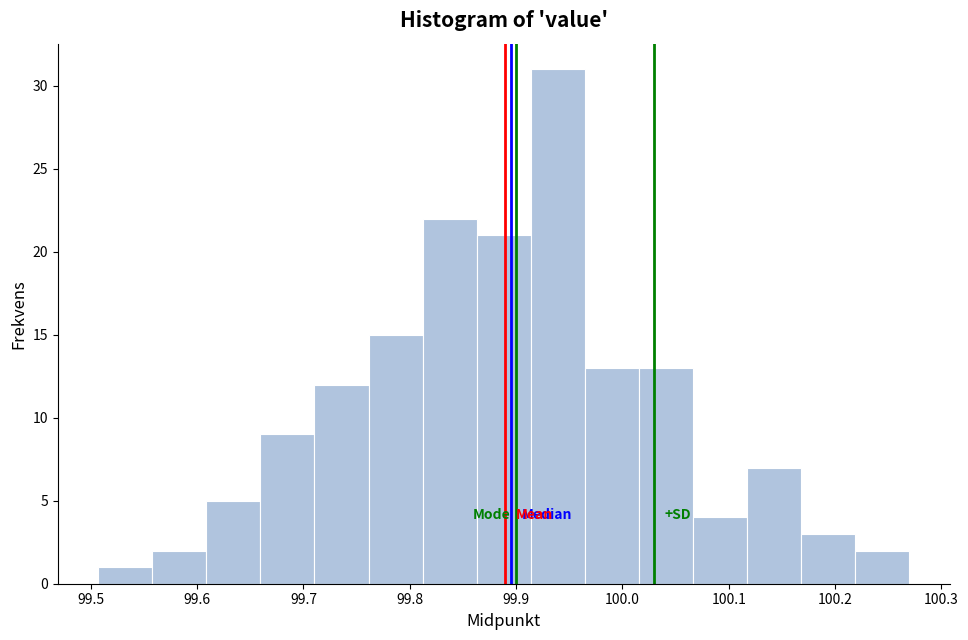

Over which range of the x-axis is the bar tallest?

99.91 to 99.96